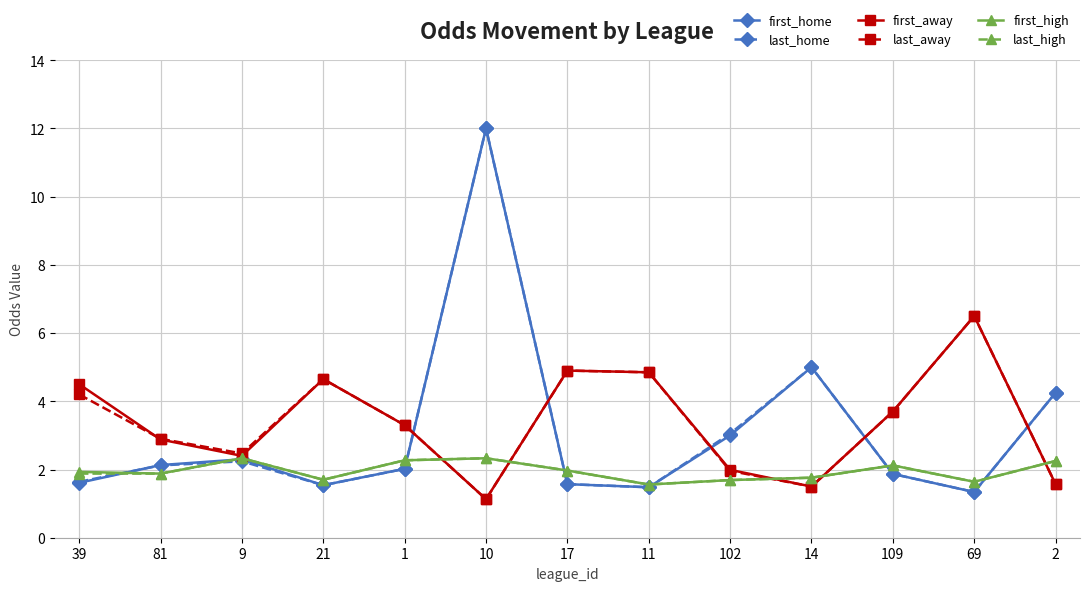

What position from the left is 2?

13